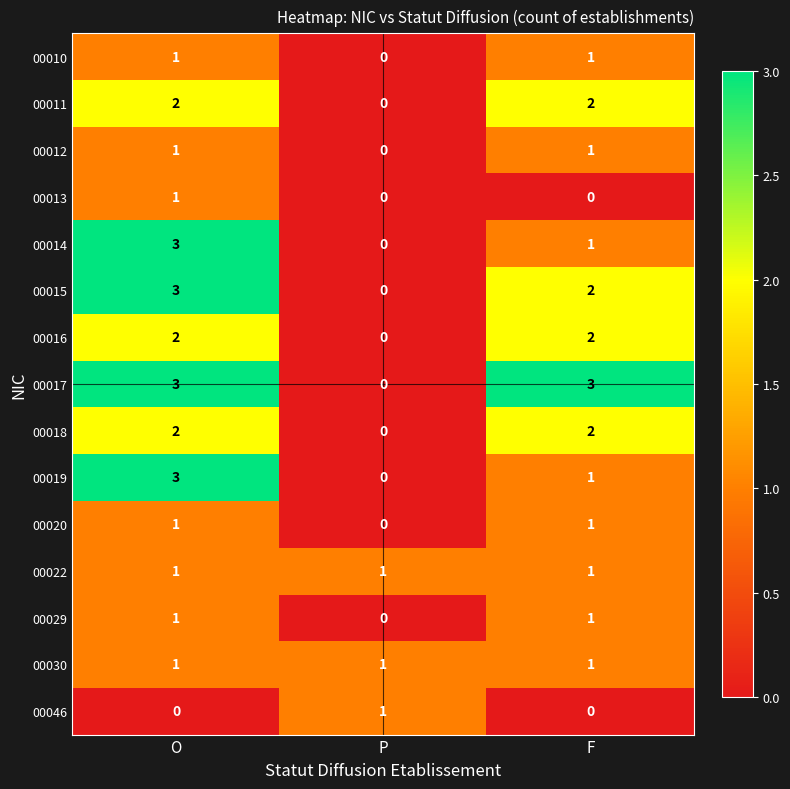

How many positive values does the 00016 series have?

2